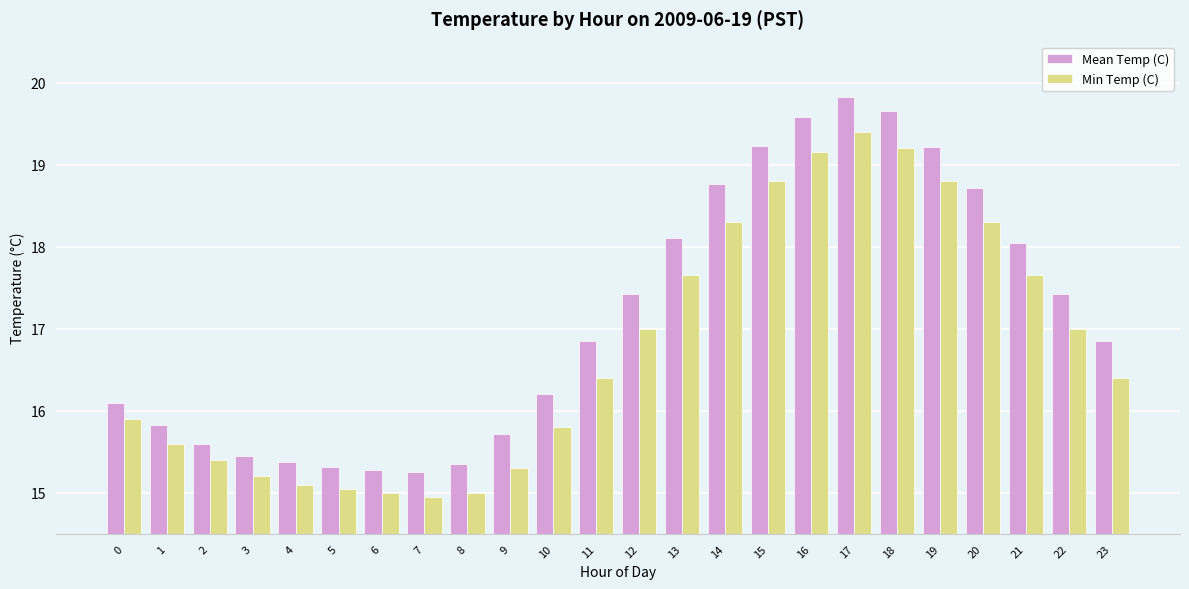

What is the sum of all Mean Temp (C) values?

411.2